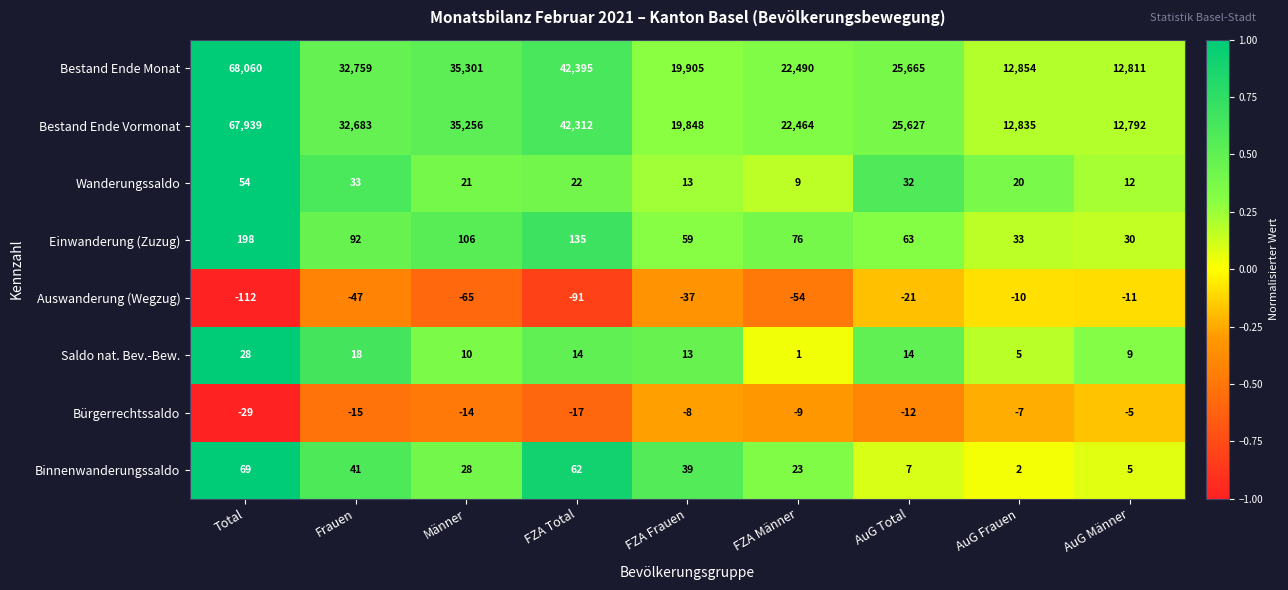

What is the minimum value shown in the chart?

-112